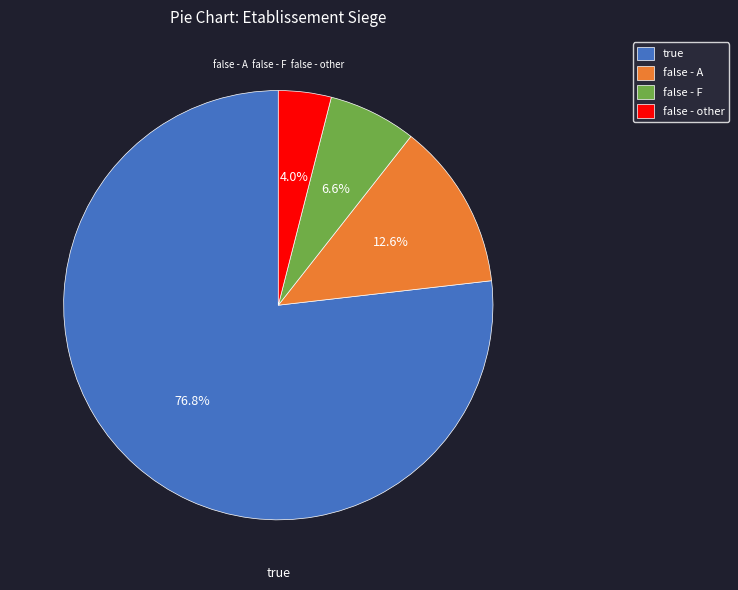

To the nearest percent, what is the difference between the true and false - other slice percentages?

73%